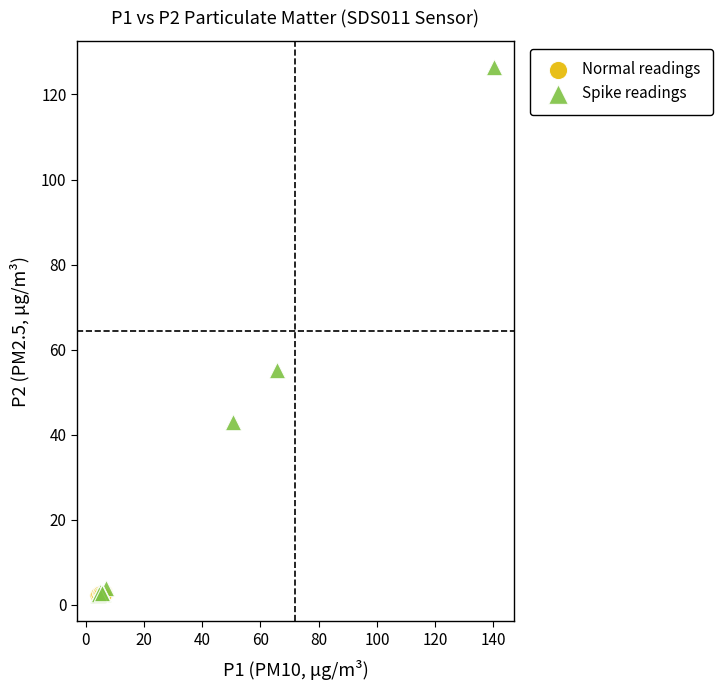

Which series reaches the maximum Y coordinate?

Spike readings